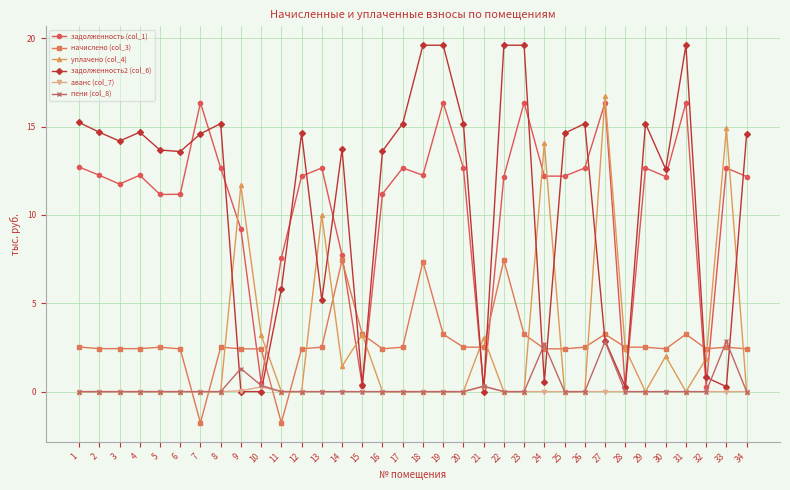

What is the difference between the задолженность2 (col_6) values at 30 and 13?

7.4